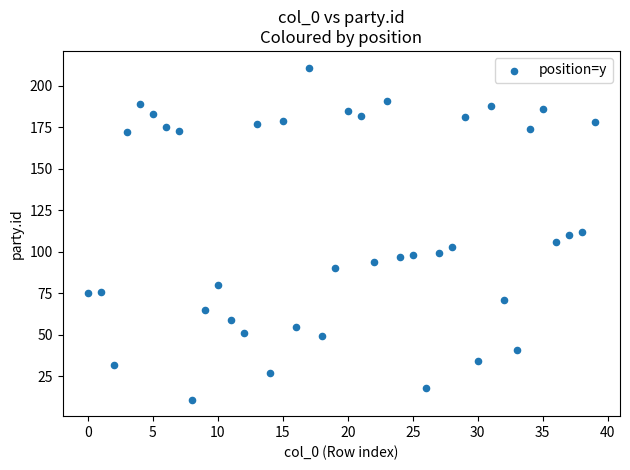

What is the range of Y values (max minus min)?

200